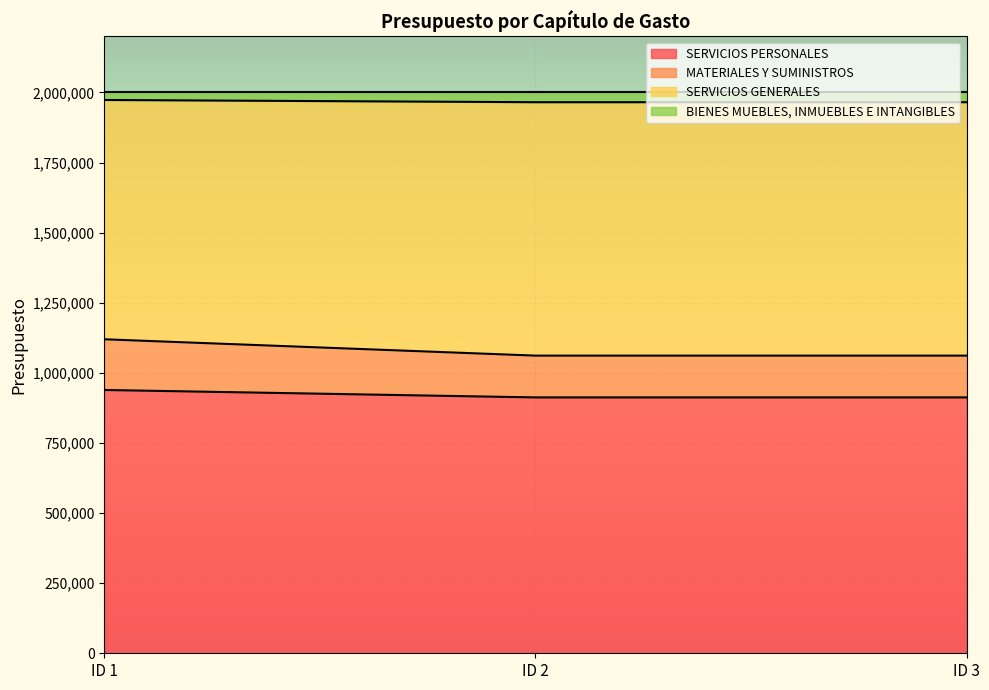

What is the maximum value for SERVICIOS PERSONALES?

938890.9